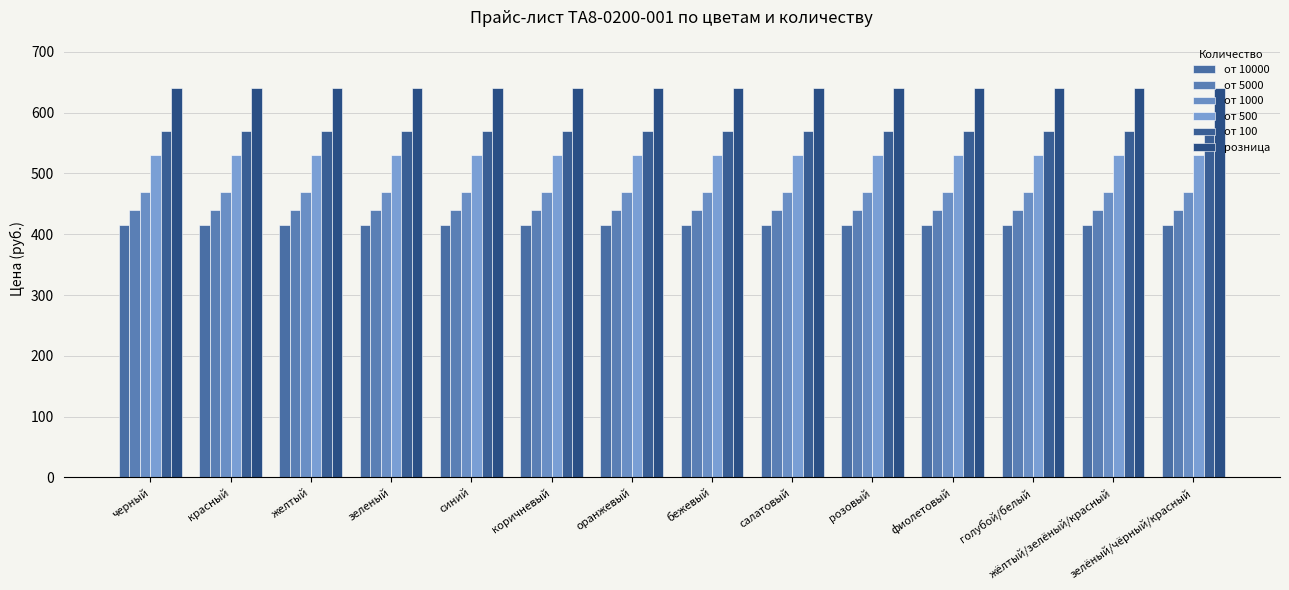

At how many categories does at least one series exceed 529?

14